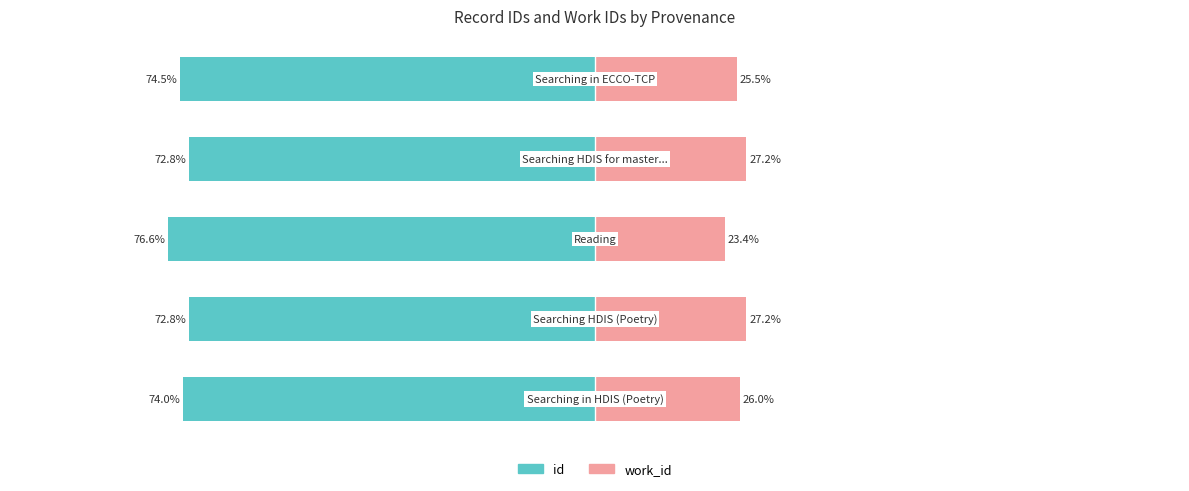

Reading left to right, extract all data points from this chart.

id: 0=-74.0	1=-72.8	2=-76.6	3=-72.8	4=-74.5
work_id: 0=26.0	1=27.2	2=23.4	3=27.2	4=25.5